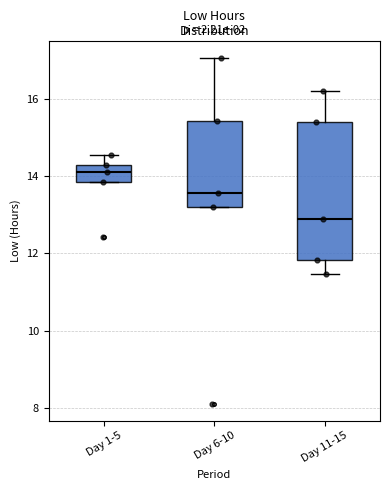

Which box is the tallest, from its lower edge to its upper edge?

Day 11-15